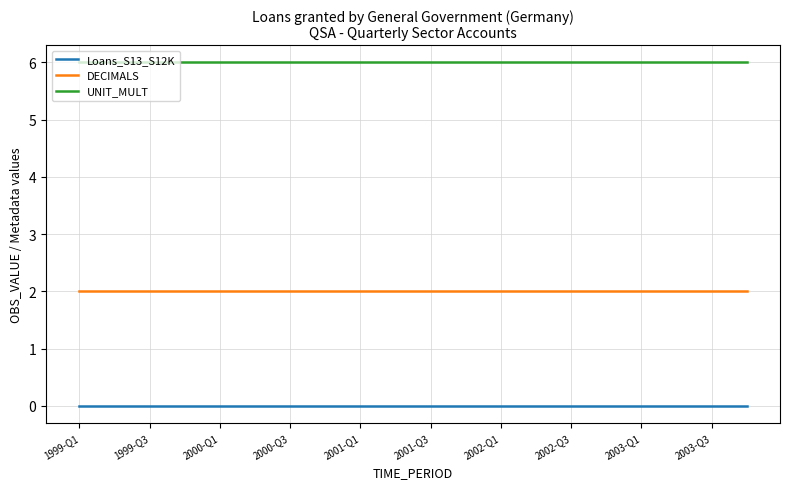

What is the maximum value for UNIT_MULT?

6